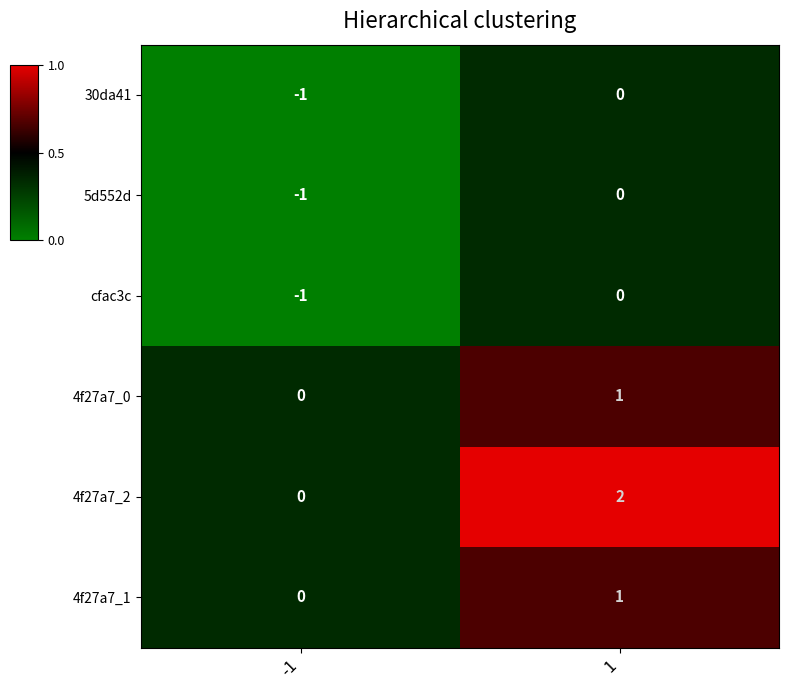

Reading left to right, list all the values displayed in this chart.

30da41: -1	0
5d552d: -1	0
cfac3c: -1	0
4f27a7_0: 0	1
4f27a7_2: 0	2
4f27a7_1: 0	1